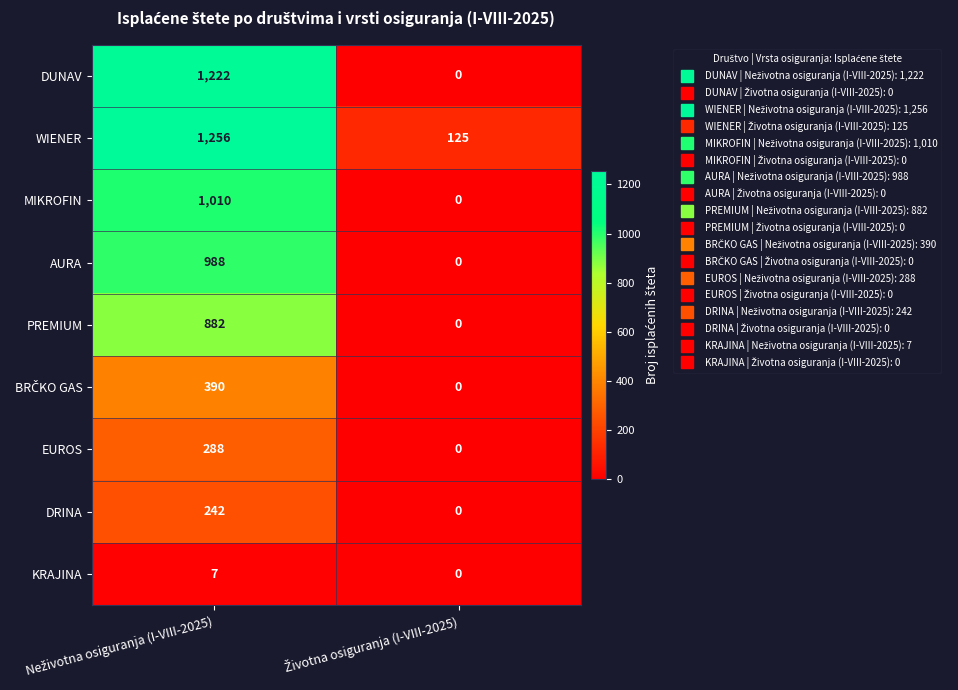

What is the average value of the KRAJINA series?

4